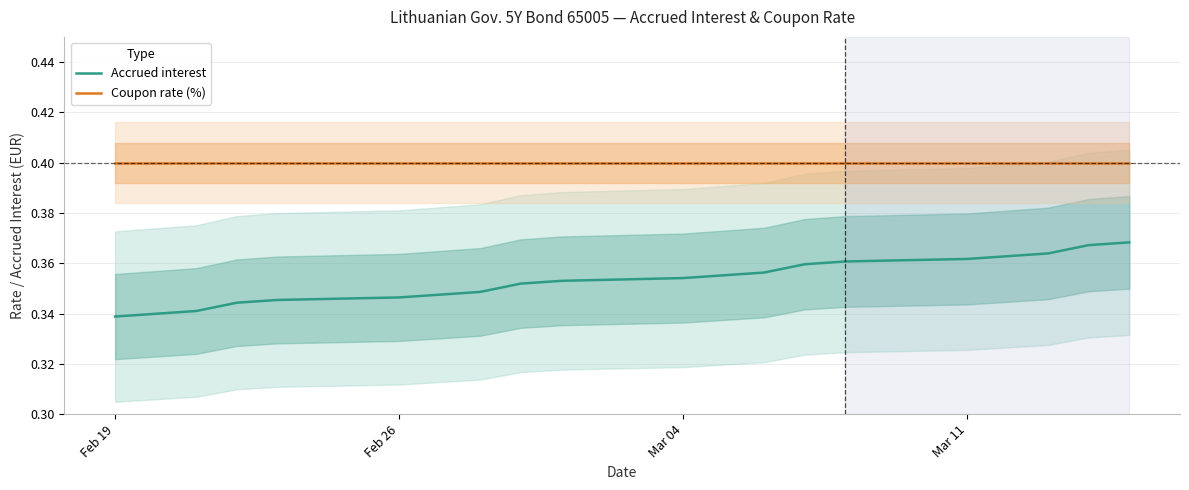

What is the minimum value shown in the chart?

0.3